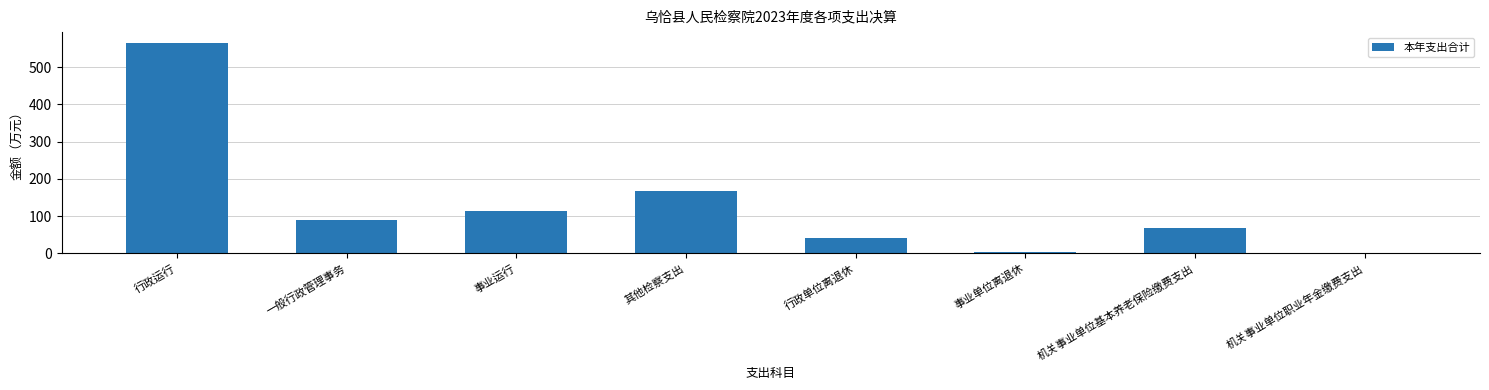

What is the value of the 3rd bar from the left?

113.0